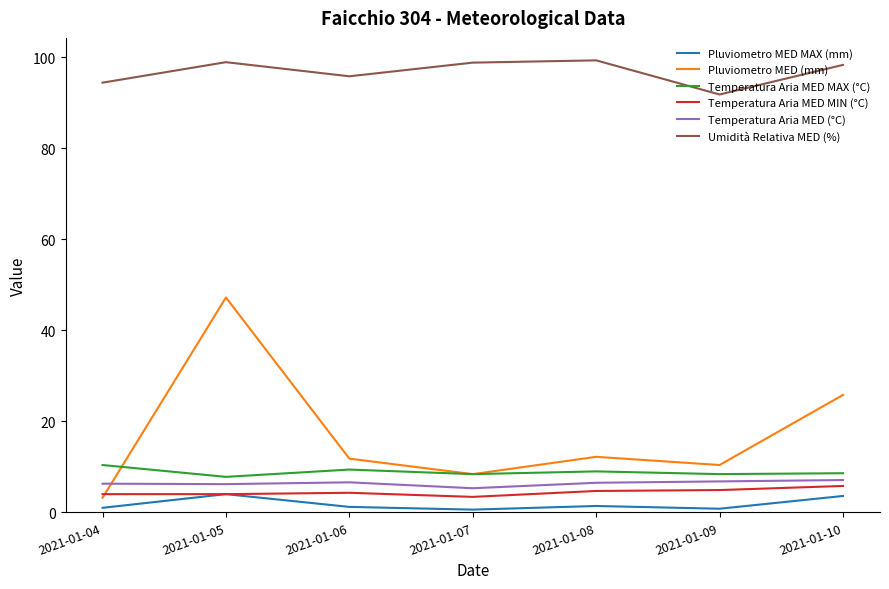

True or false: Pluviometro MED (mm) and Umidità Relativa MED (%) intersect in this chart.

False